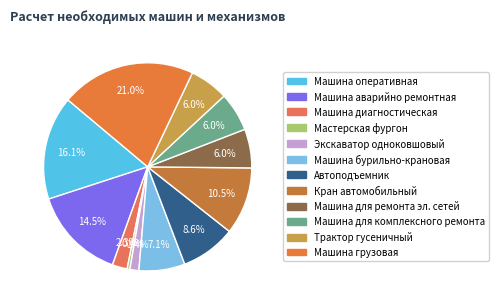

Is there a majority slice in this chart?

No